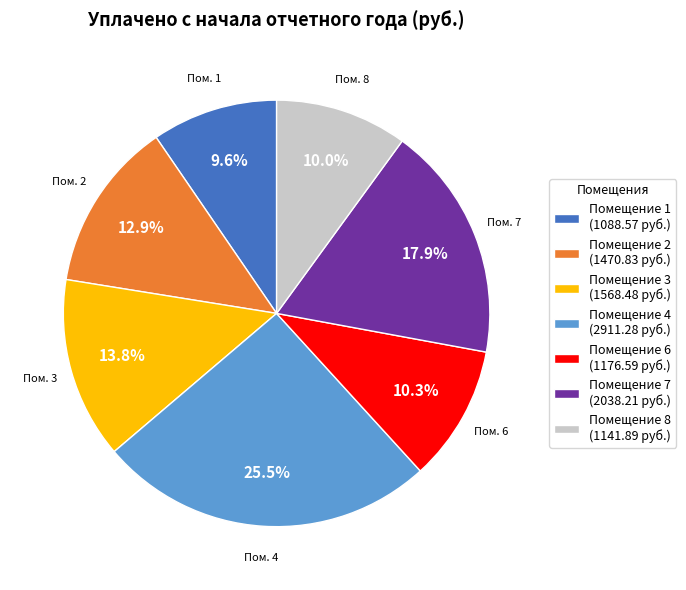

What portion of the pie excludes Помещение 1 (1088.57 руб.)?

90.4%